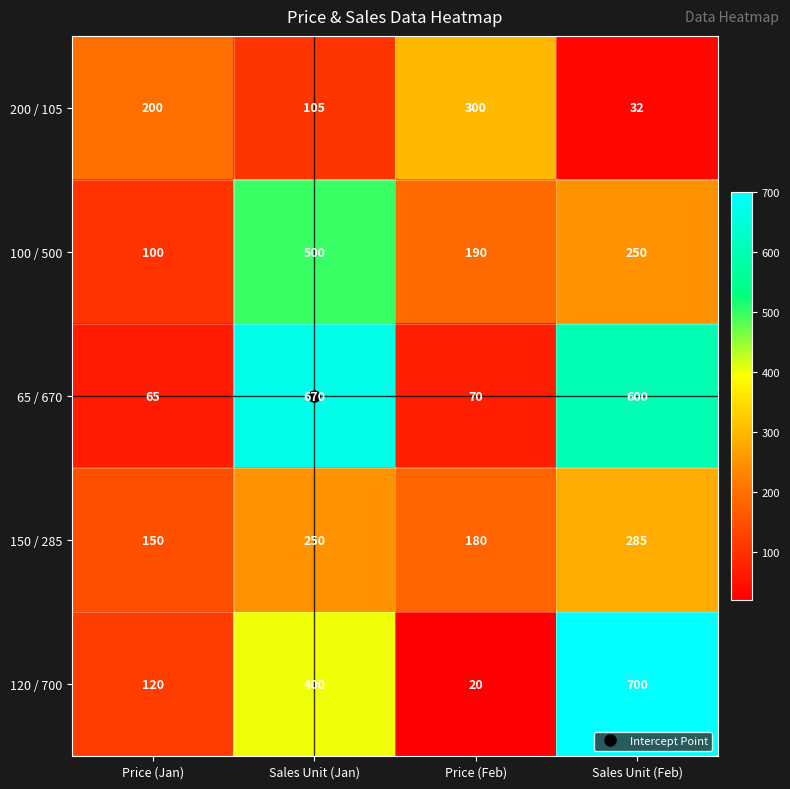

Which series has the largest total across all categories?

65 / 670